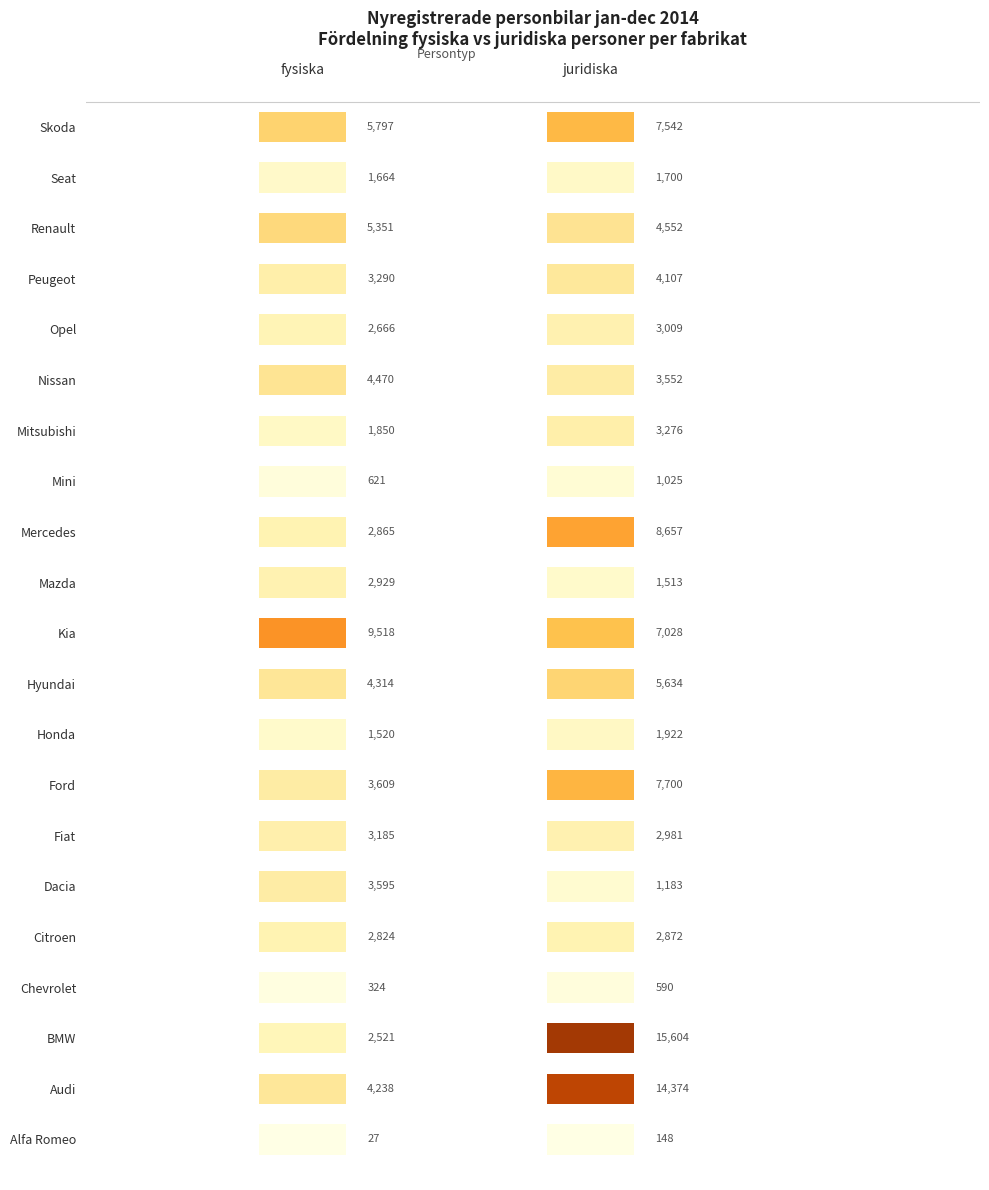

Rank the series at 0 from highest to lowest value.

Kia, Skoda, Renault, Nissan, Hyundai, Audi, Ford, Dacia, Peugeot, Fiat, Mazda, Mercedes, Citroen, Opel, BMW, Mitsubishi, Seat, Honda, Mini, Chevrolet, Alfa Romeo